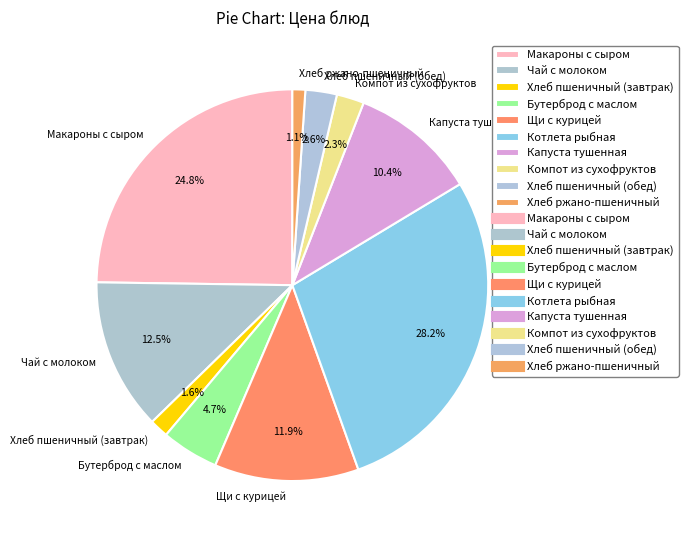

To the nearest percent, what percentage of the pie is Хлеб пшеничный (обед)?

3%